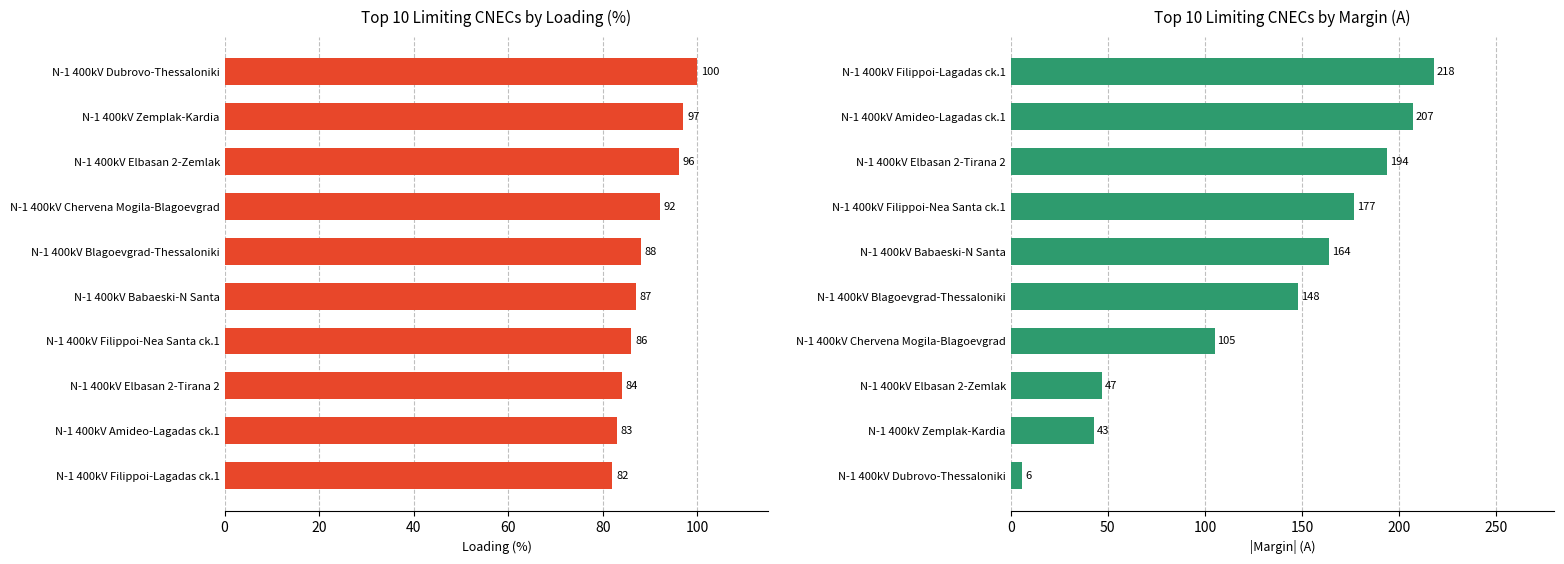

What is the average value of the Margin abs (A) series?

131